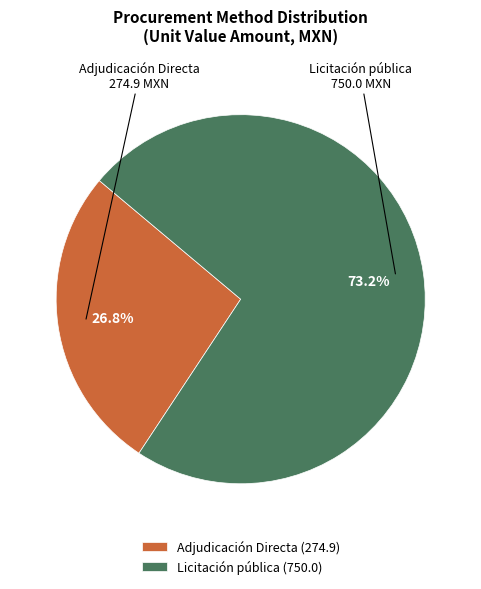

Which category accounts for the majority?

Licitación pública